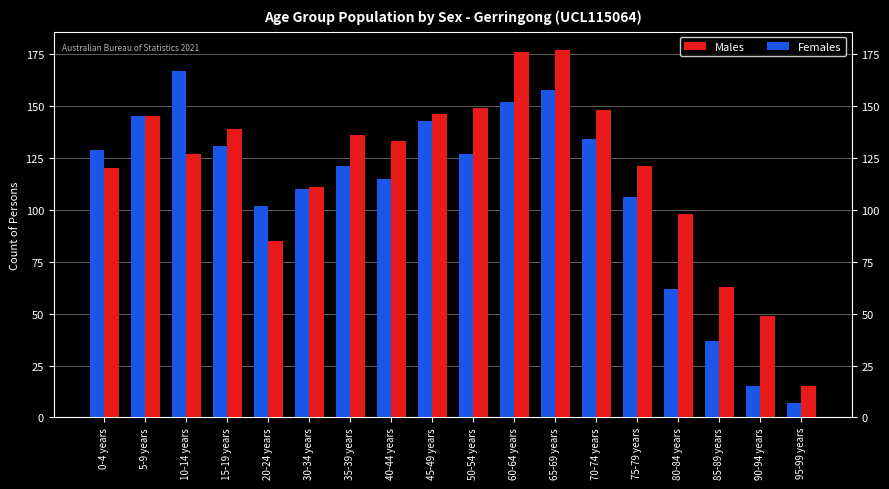

True or false: Males has a value of 188 at 75-79 years.

False